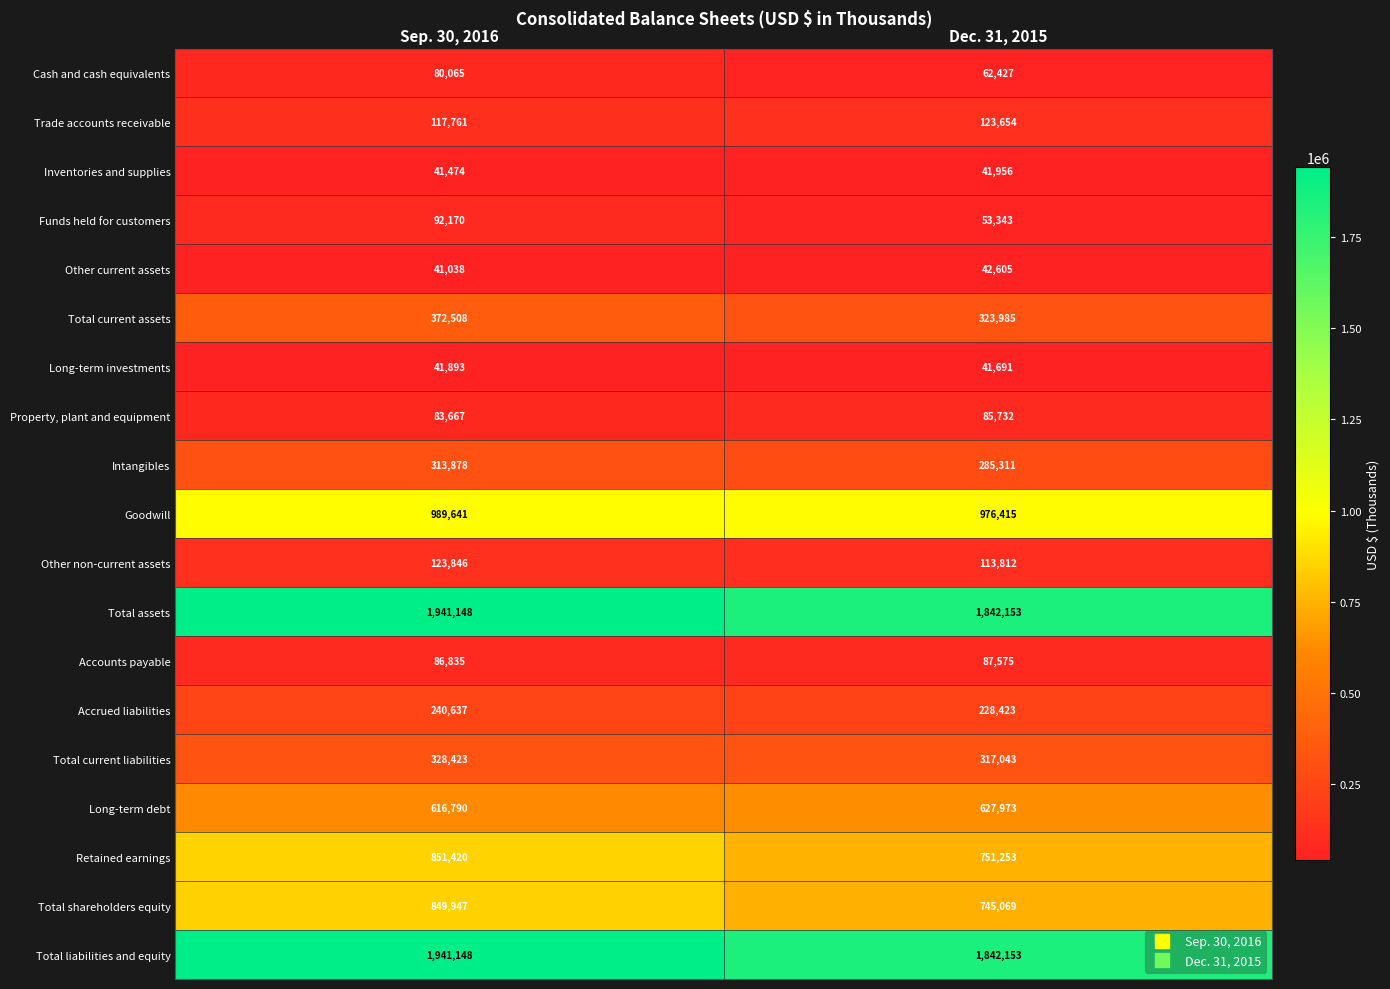

Which series changed the most between Sep. 30, 2016 and Dec. 31, 2015?

Total shareholders equity